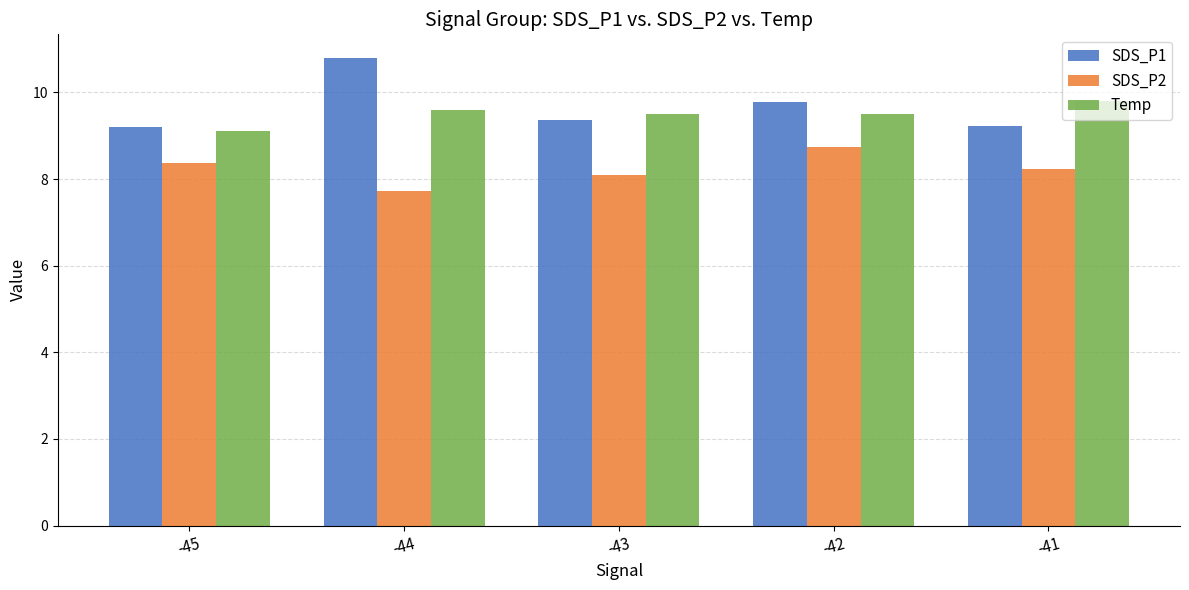

At how many categories does at least one series exceed 10?

1